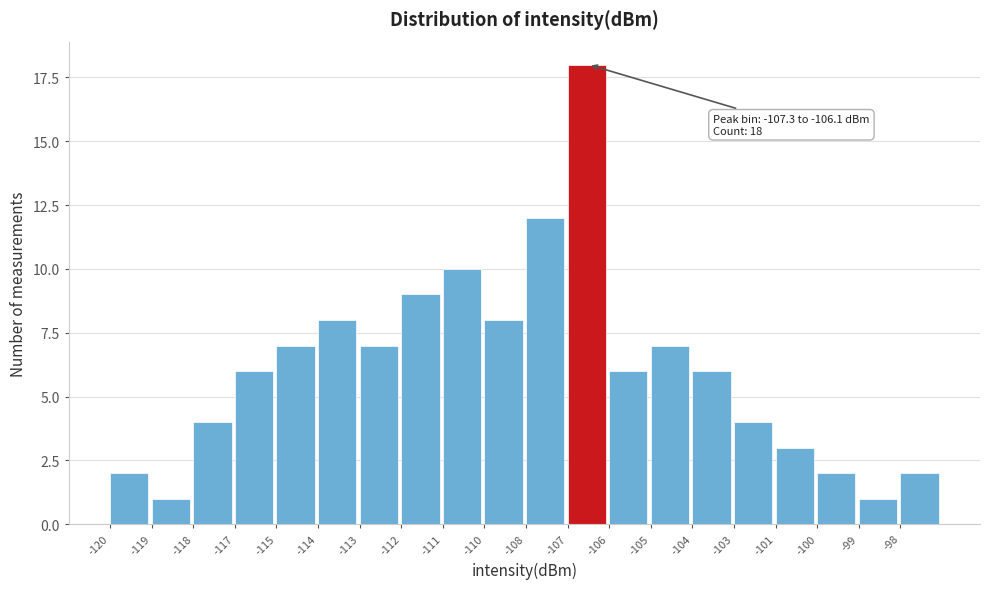

Reading left to right, what are all the values shown in this chart?

-120=2	-119=1	-118=4	-117=6	-115=7	-114=8	-113=7	-112=9	-111=10	-110=8	-108=12	-107=18	-106=6	-105=7	-104=6	-103=4	-101=3	-100=2	-99=1	-98=2